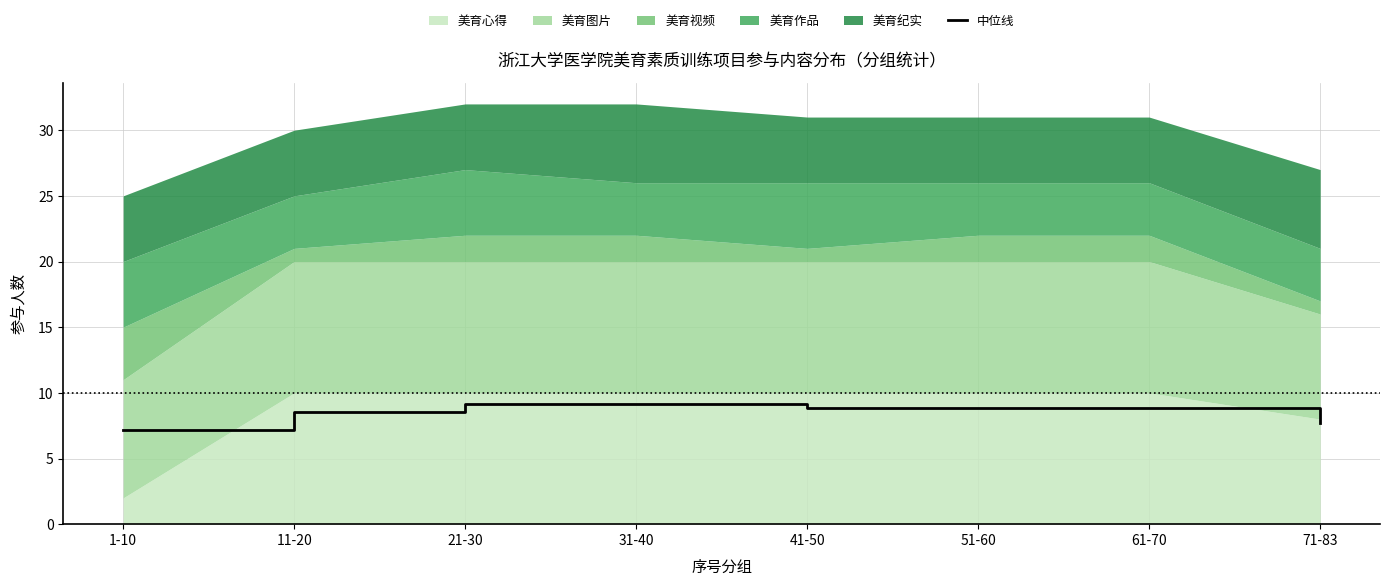

What is the difference between the values at 31-40 and 51-60?

0.3